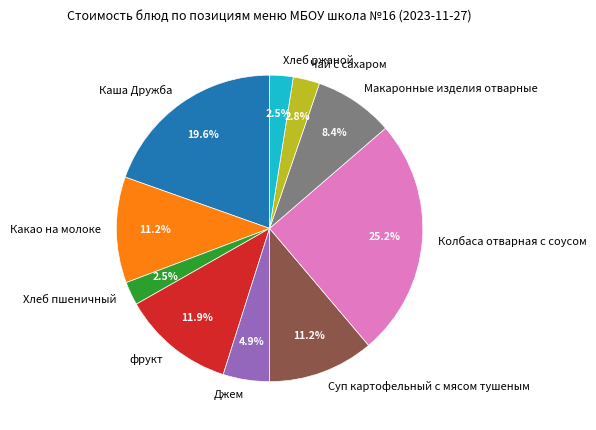

To the nearest percent, what percentage of the pie is Колбаса отварная с соусом?

25%